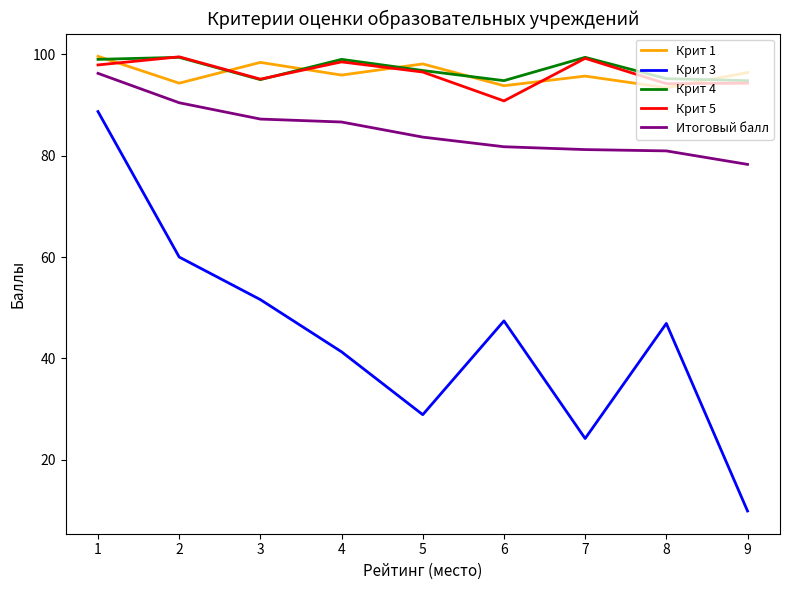

True or false: Итоговый балл and Крит 4 intersect in this chart.

False